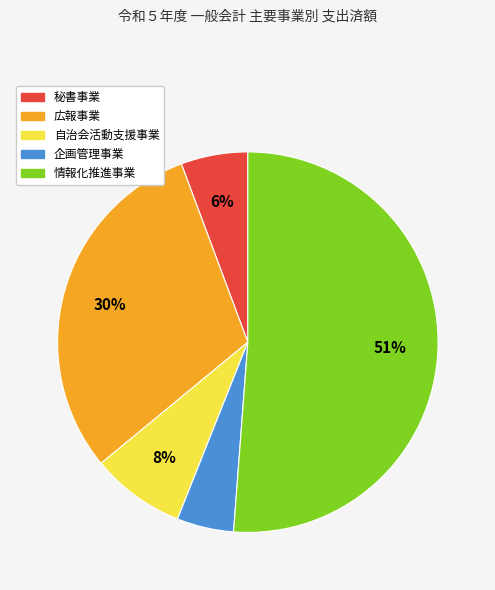

The 秘書事業 slice represents 1% of the pie. True or false?

False